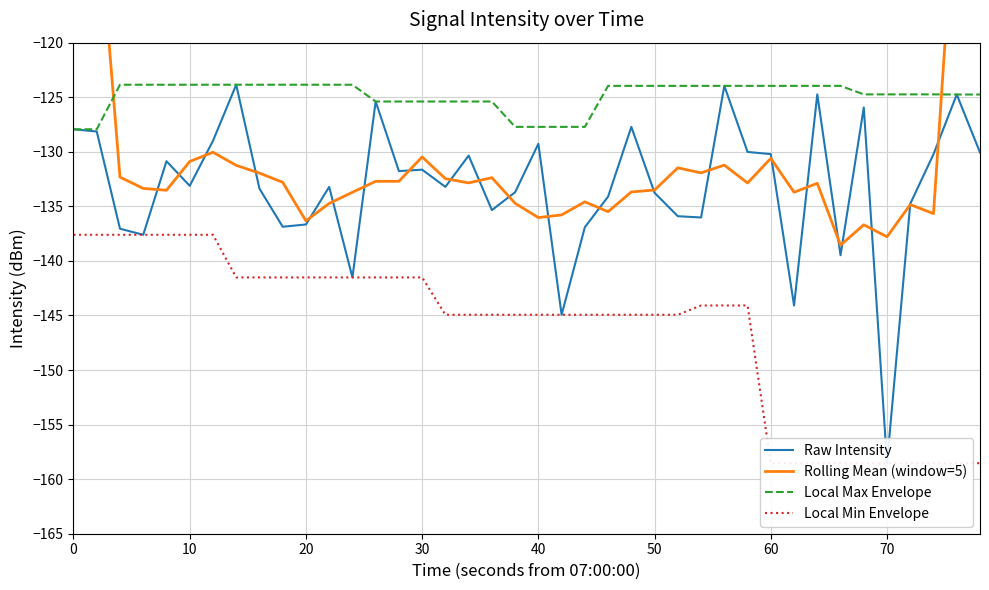

At how many categories does at least one series exceed -141?

40